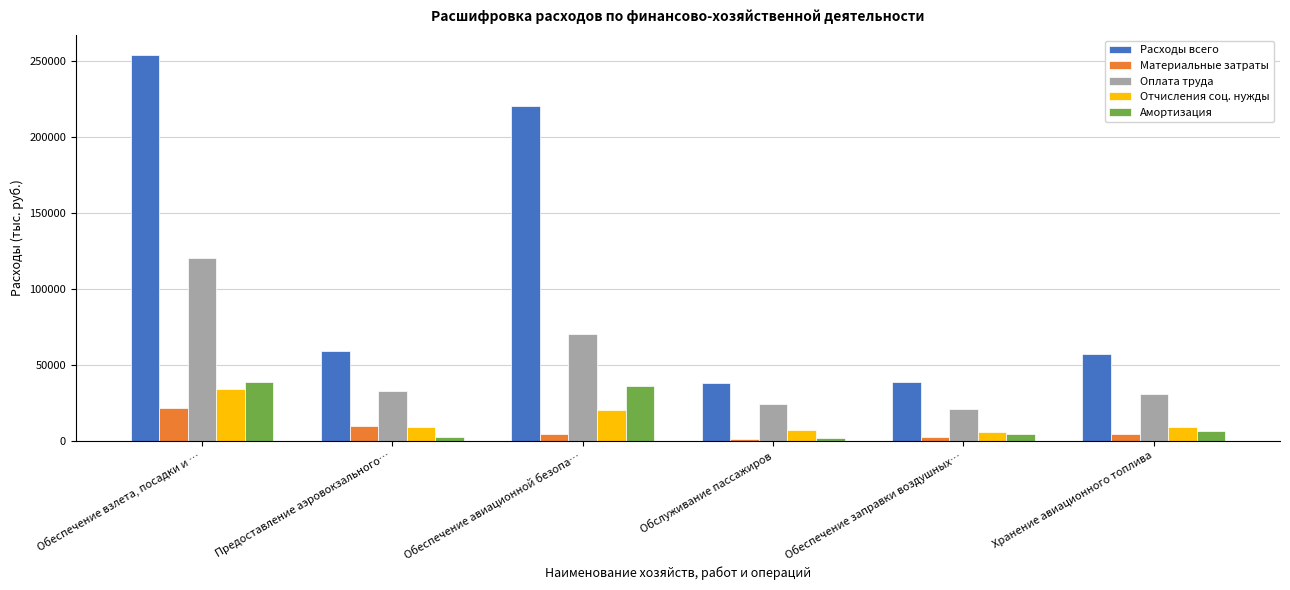

What is the difference between the Амортизация values at Обеспечение заправки воздушных… and Обеспечение взлета, посадки и …?

34493